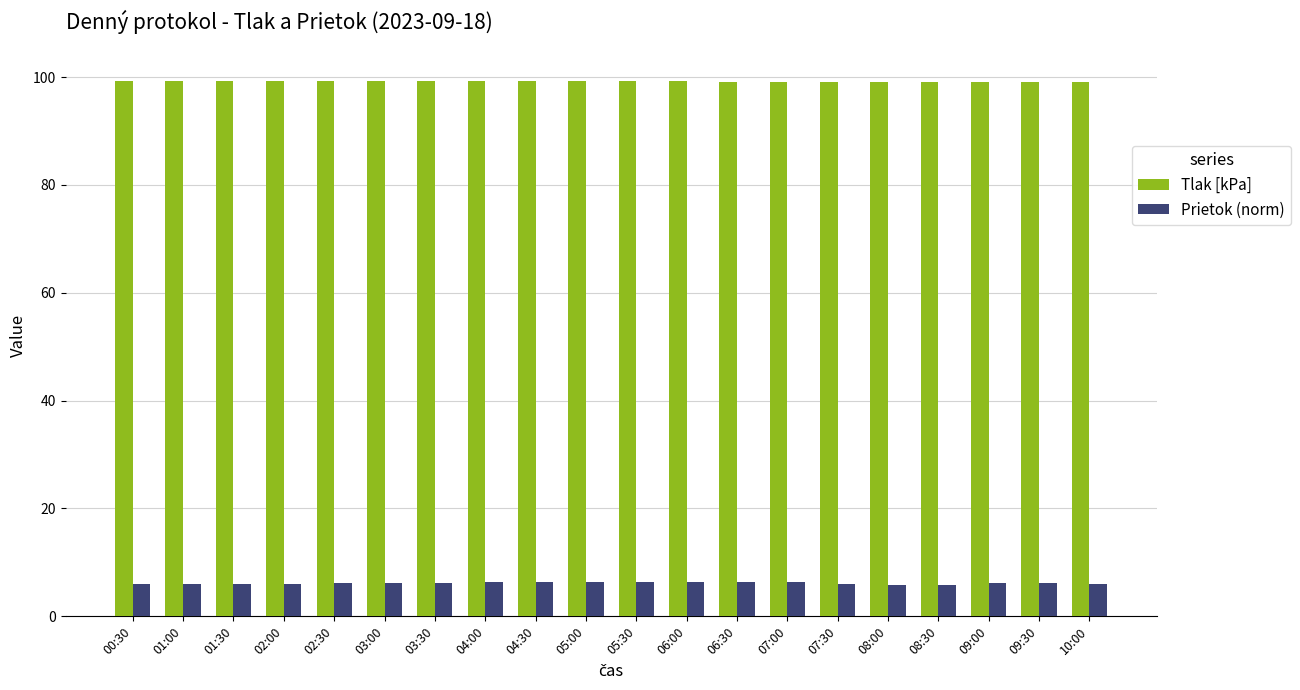

List the series in order of their overall mean, lowest first.

Prietok (norm), Tlak [kPa]